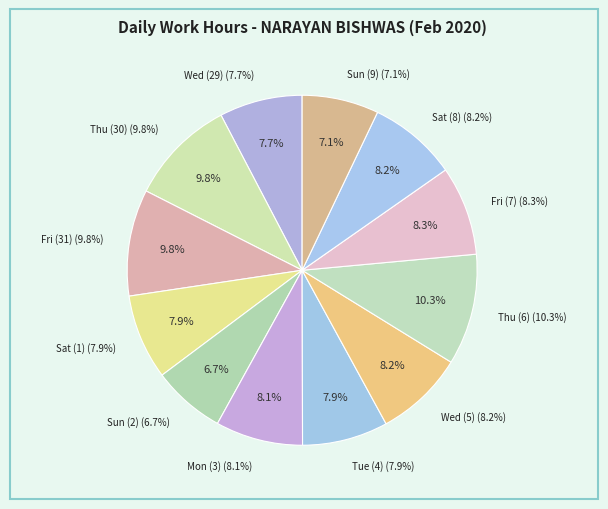

Which category has the smallest portion of the pie?

Sun (2)